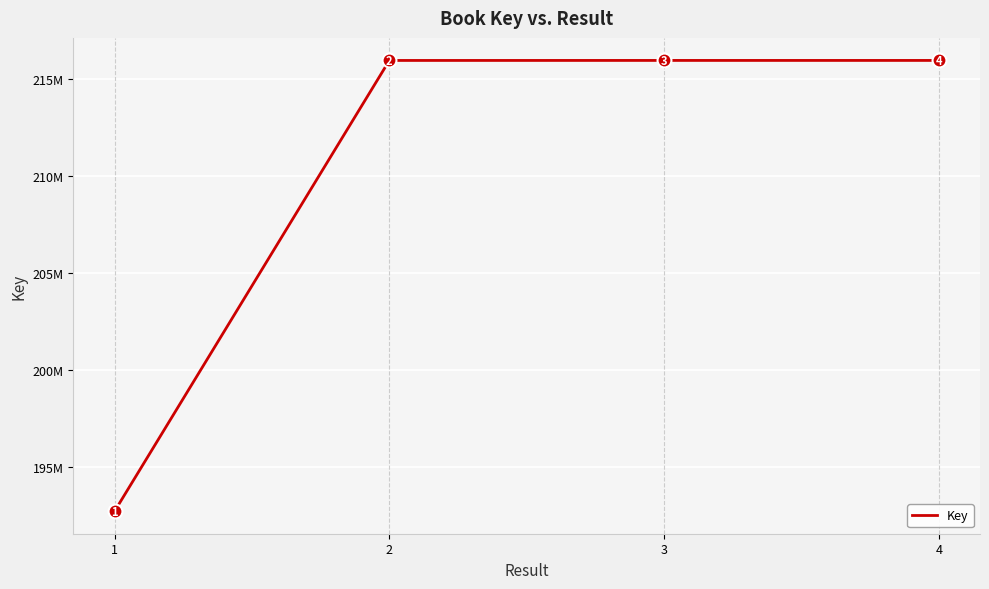

Is this an area chart (filled region under the line)?

No